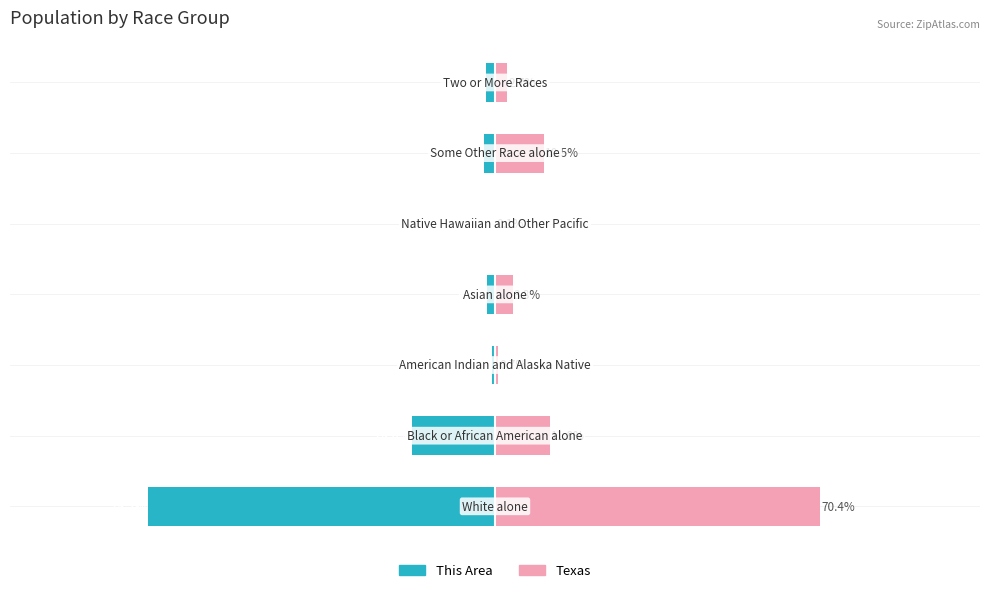

True or false: This Area has a value of -0.7 at 2.

True